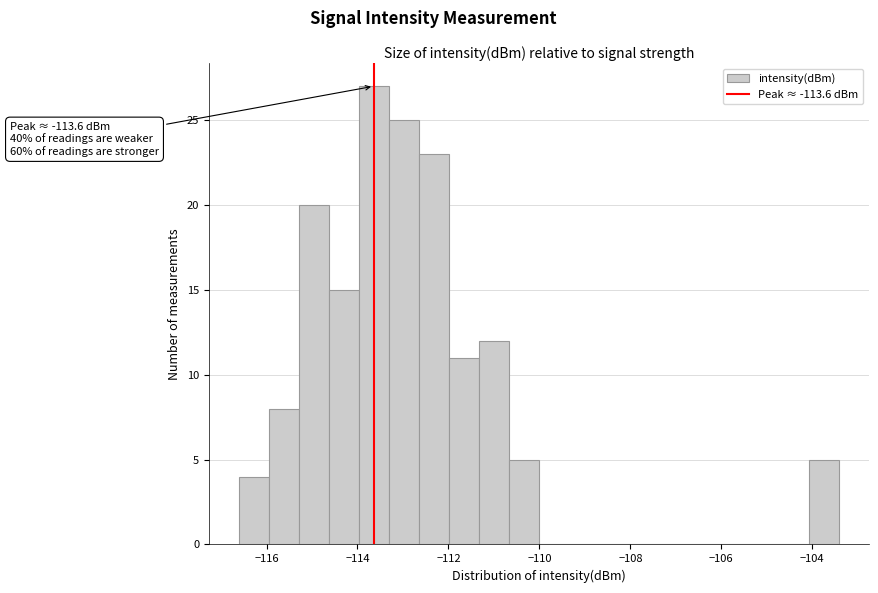

Read against the x-axis, roughly where is the centre of the tallest bar?

-113.6